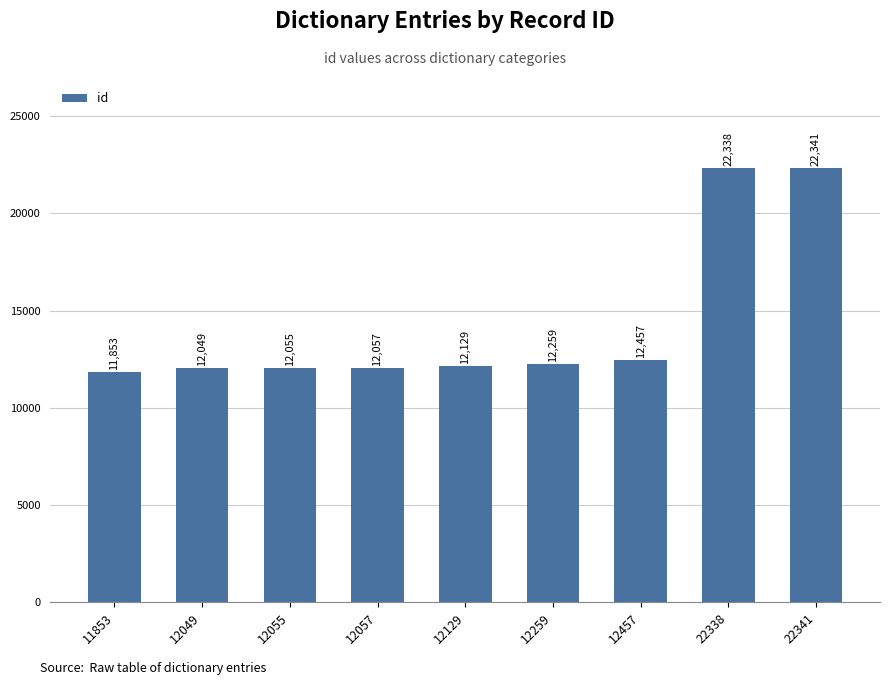

What is the change in value from 11853 to 12259?

+406